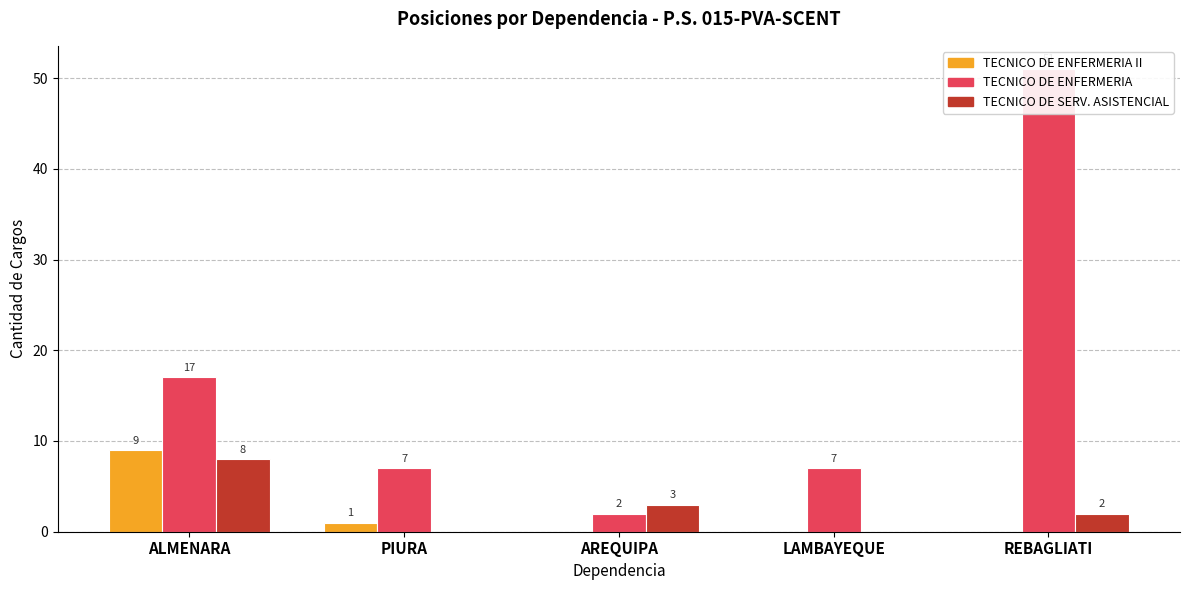

Rank the series by their maximum value, from lowest to highest.

TECNICO DE SERV. ASISTENCIAL, TECNICO DE ENFERMERIA II, TECNICO DE ENFERMERIA